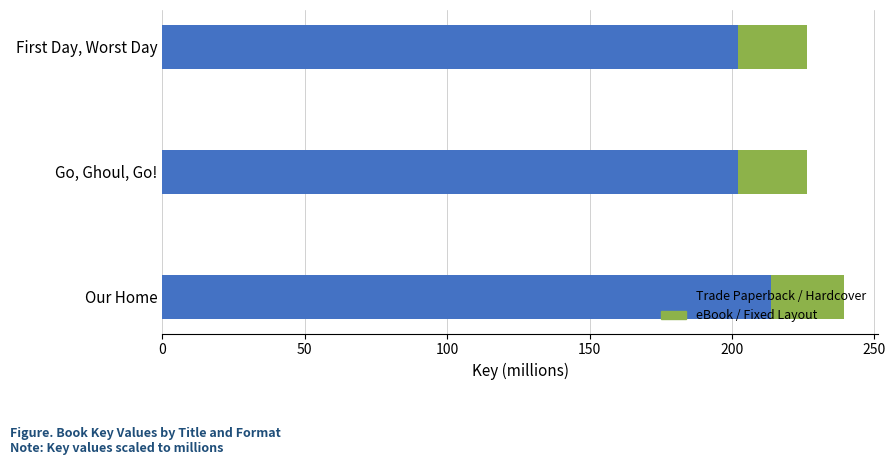

What value does the Trade Paperback / Hardcover series have at Go, Ghoul, Go!?

202.1